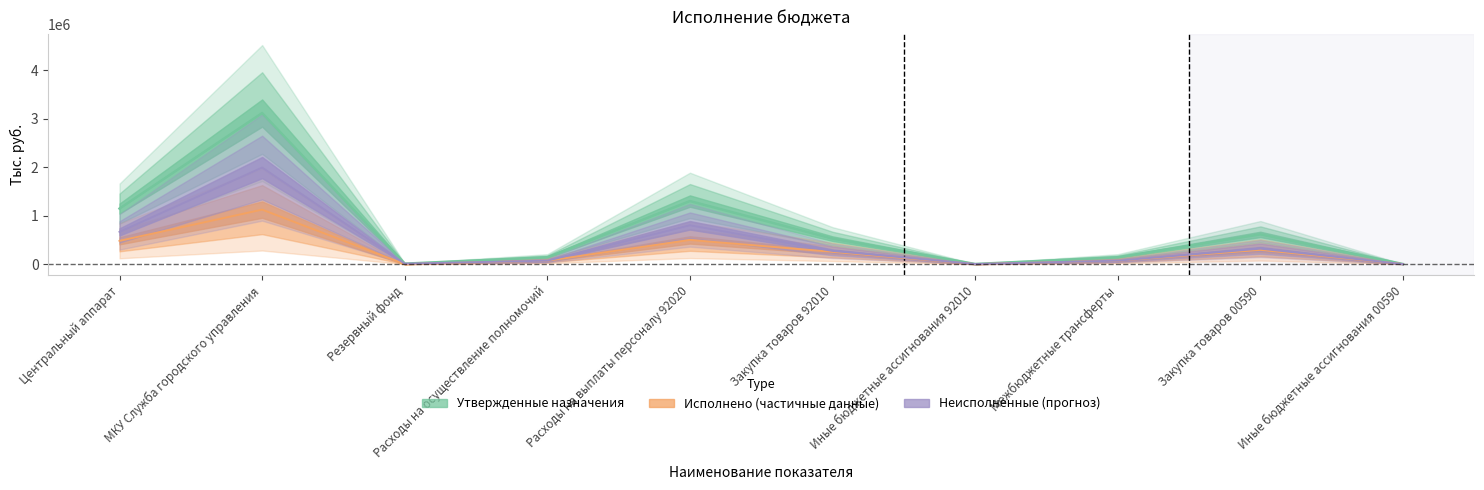

What is the average value of the Неисполненные назначения series?

421371.0